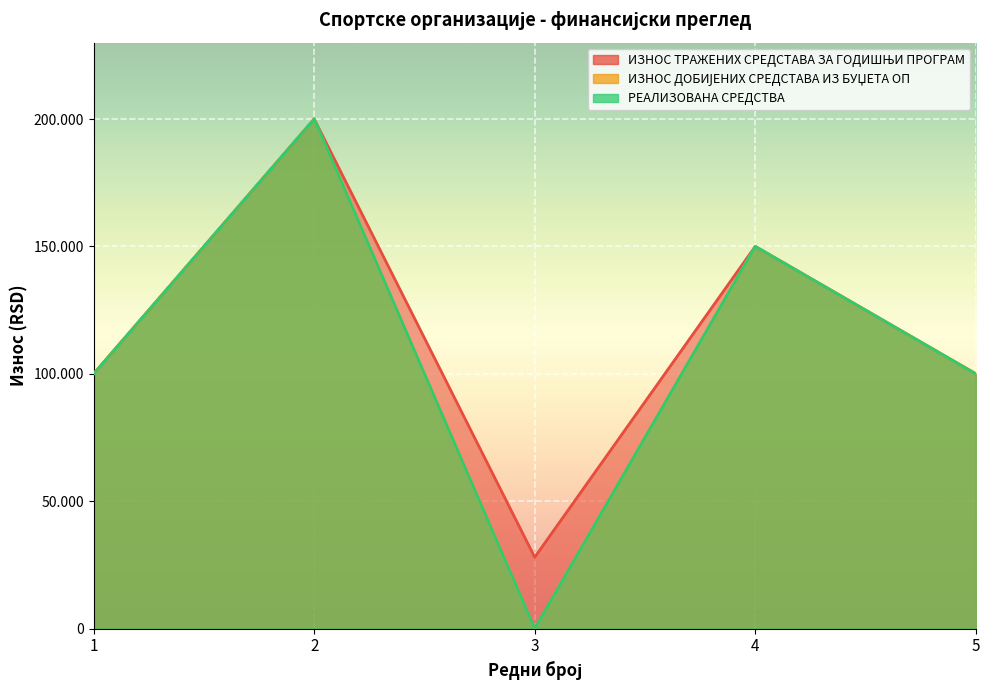

Reading right to left, list all the values displayed in this chart.

ИЗНОС ТРАЖЕНИХ СРЕДСТАВА ЗА ГОДИШЊИ ПРОГРАМ: 5=100000	4=150000	3=28000	2=200000	1=100000
ИЗНОС ДОБИЈЕНИХ СРЕДСТАВА ИЗ БУЏЕТА ОП: 5=100000	4=150000	3=0	2=200000	1=100000
РЕАЛИЗОВАНА СРЕДСТВА: 5=100000	4=150000	3=0	2=200000	1=99994